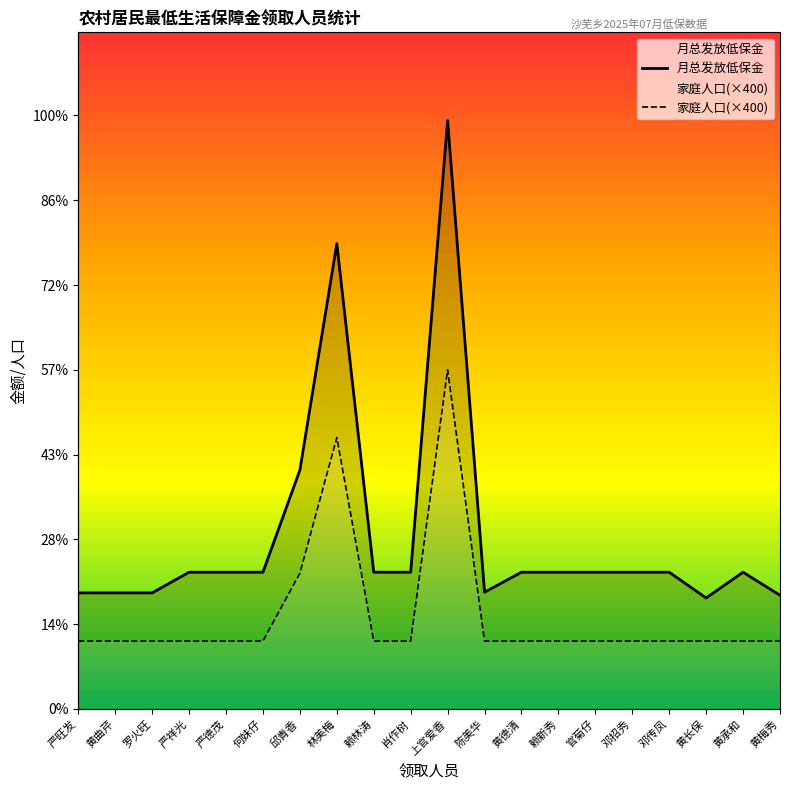

How many values in the 月总发放低保金 series are below 806?

6